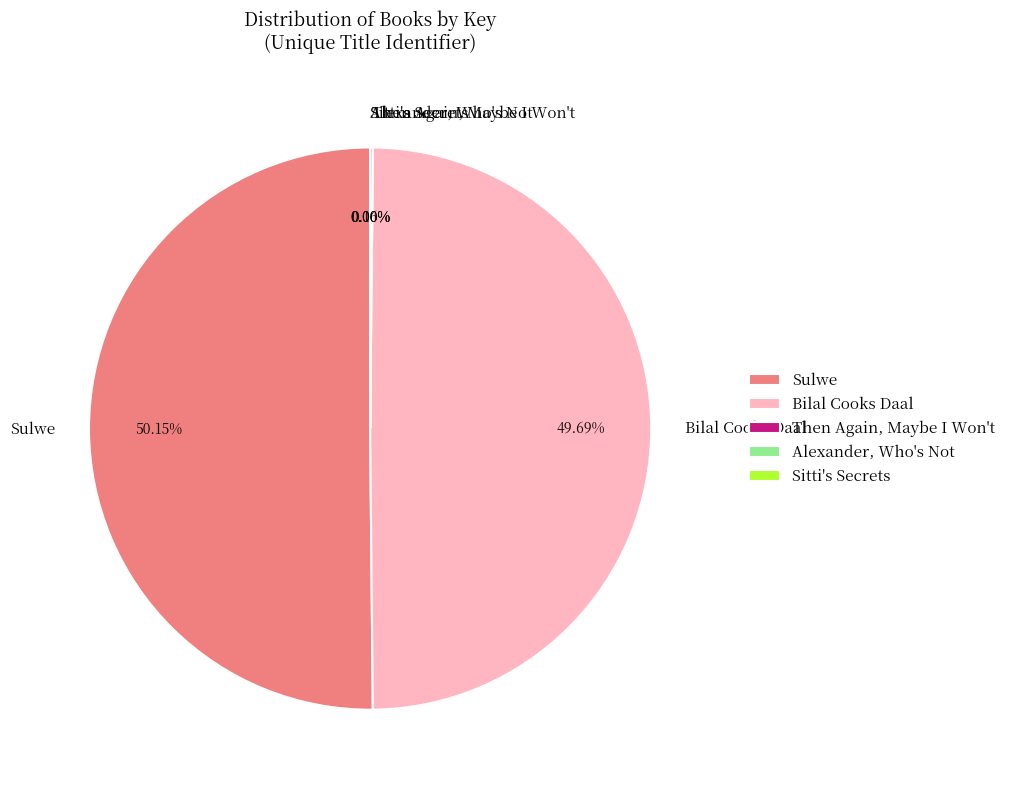

Which category accounts for the majority?

Sulwe